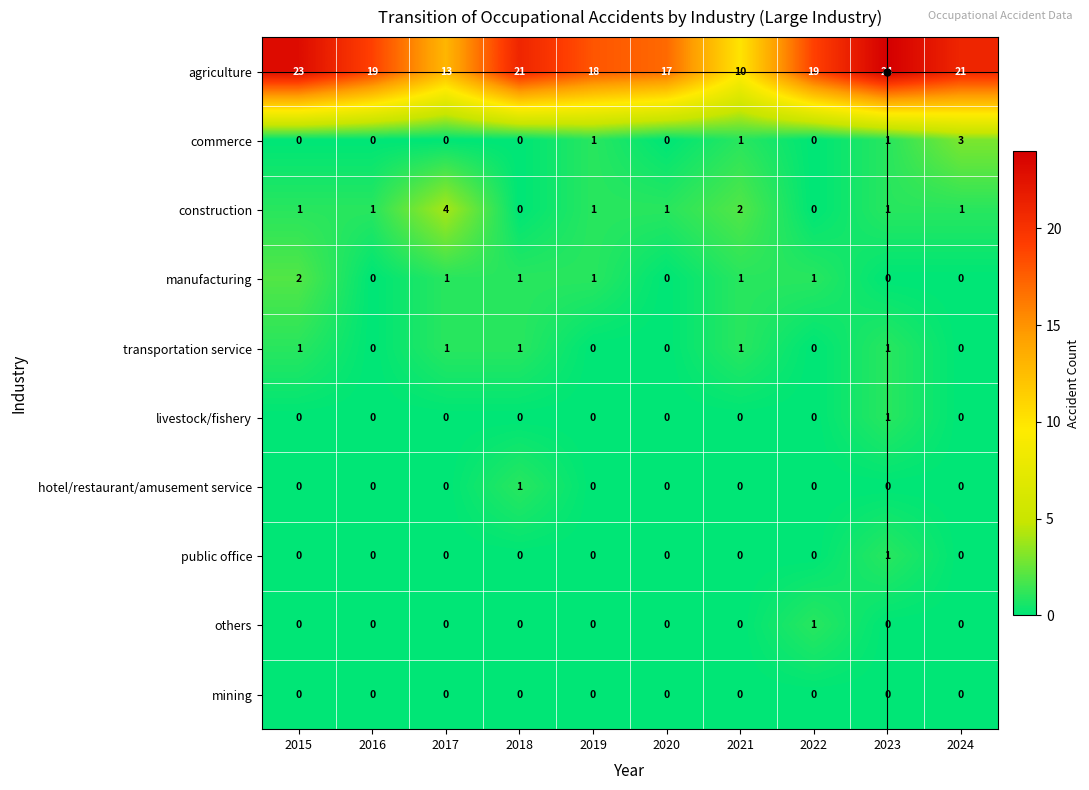

What is the spread (max minus min) of values at 2018?

21